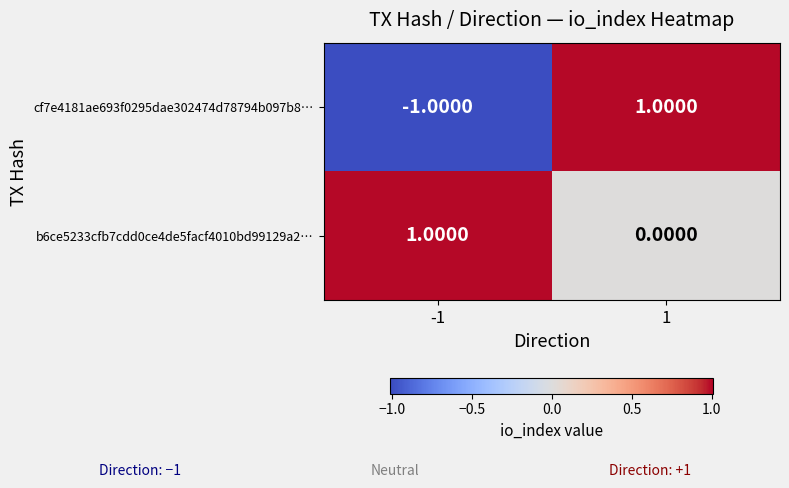

Which series has the largest total across all categories?

b6ce5233cfb7cdd0ce4de5facf4010bd99129a2…